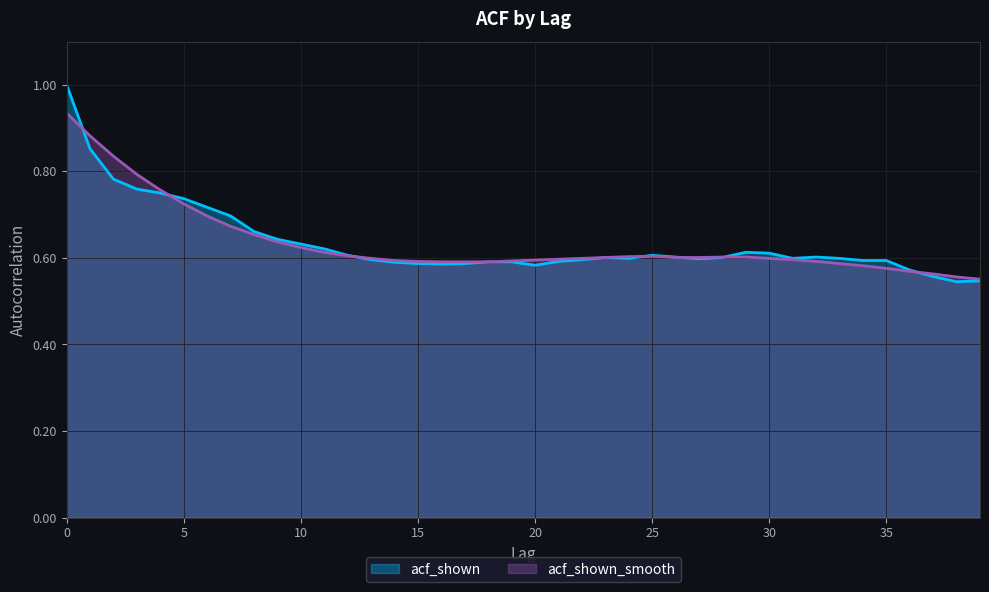

Reading left to right, extract all data points from this chart.

acf_shown: 1.0	0.9	0.8	0.8	0.8	0.7	0.7	0.7	0.7	0.6	0.6	0.6	0.6	0.6	0.6	0.6	0.6	0.6	0.6	0.6	0.6	0.6	0.6	0.6	0.6	0.6	0.6	0.6	0.6	0.6	0.6	0.6	0.6	0.6	0.6	0.6	0.6	0.6	0.5	0.5
acf_shown_smooth: 0.9	0.9	0.8	0.8	0.8	0.7	0.7	0.7	0.7	0.6	0.6	0.6	0.6	0.6	0.6	0.6	0.6	0.6	0.6	0.6	0.6	0.6	0.6	0.6	0.6	0.6	0.6	0.6	0.6	0.6	0.6	0.6	0.6	0.6	0.6	0.6	0.6	0.6	0.6	0.6